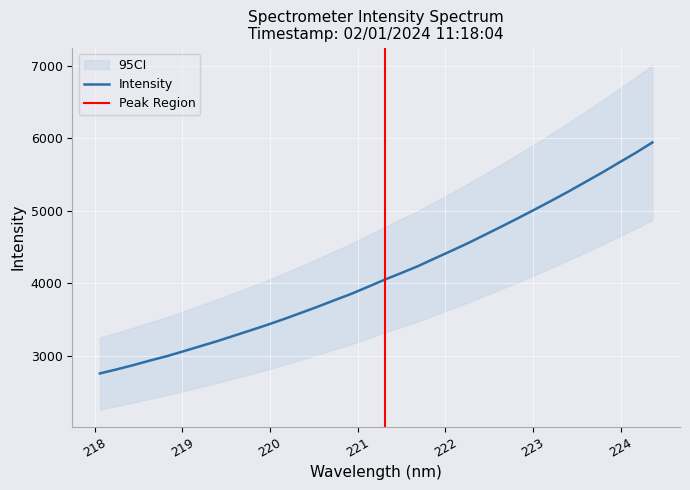

At which category does the chart reach its peak across all series?

224.3616